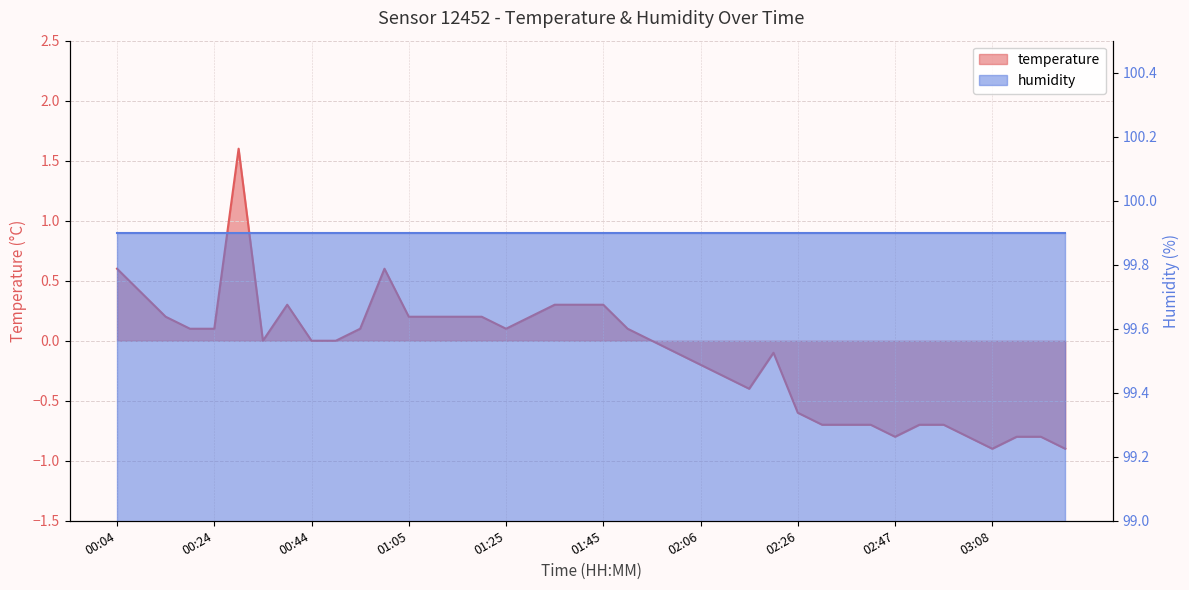

List the labels in order of value, smallest first.

03:08, 03:23, 02:47, 03:02, 03:13, 03:18, 02:32, 02:37, 02:42, 02:52, 02:57, 02:26, 02:16, 02:11, 02:06, 02:01, 02:21, 00:34, 00:44, 00:49, 01:56, 00:19, 00:24, 00:54, 01:25, 01:50, 00:14, 01:05, 01:10, 01:15, 01:20, 01:30, 00:39, 01:35, 01:40, 01:45, 00:09, 00:04, 00:59, 00:29